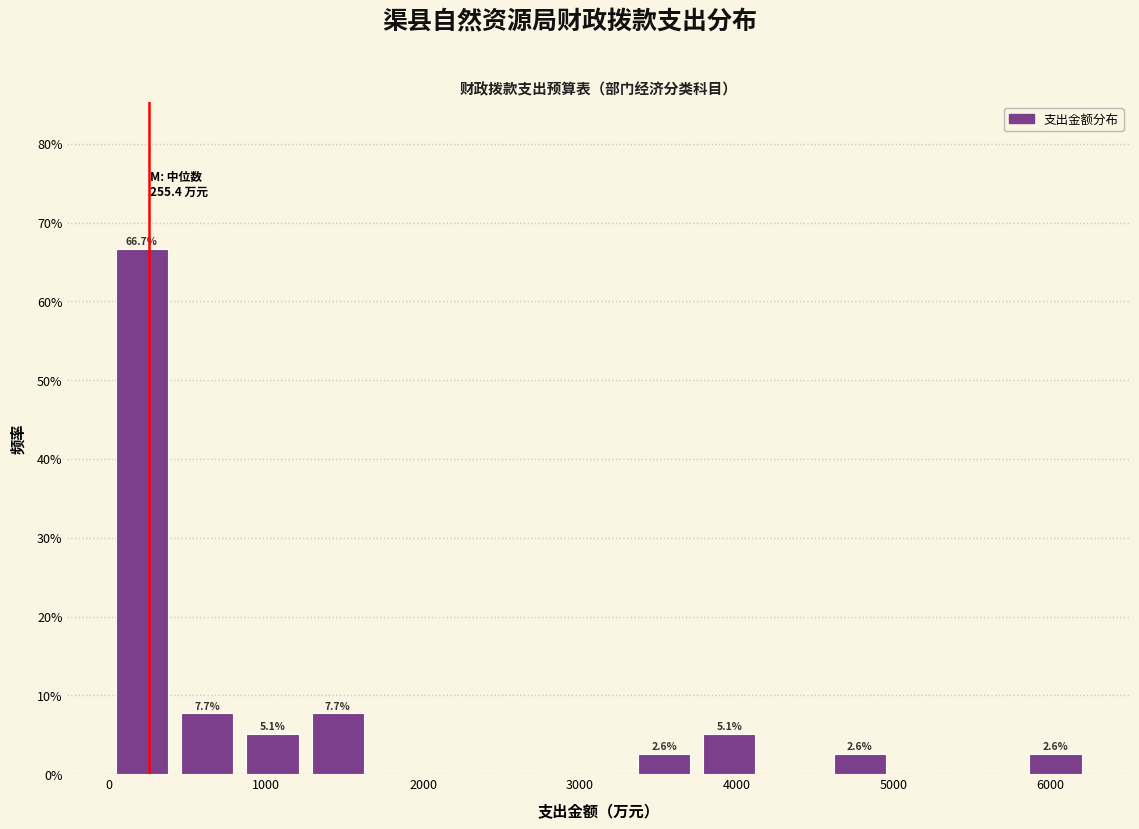

Which range on the x-axis has the tallest bar?

0 to 400